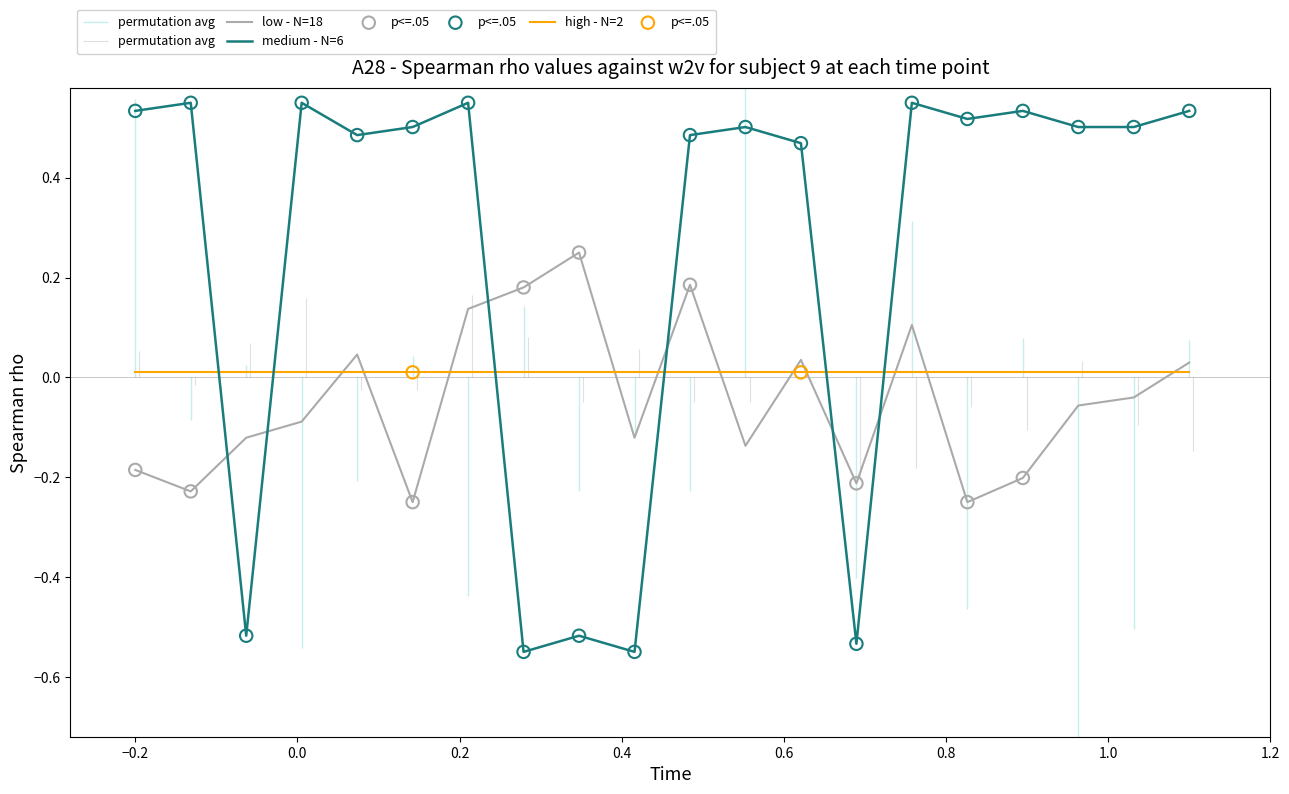

True or false: high - N=2 and medium - N=6 cross at least once.

True